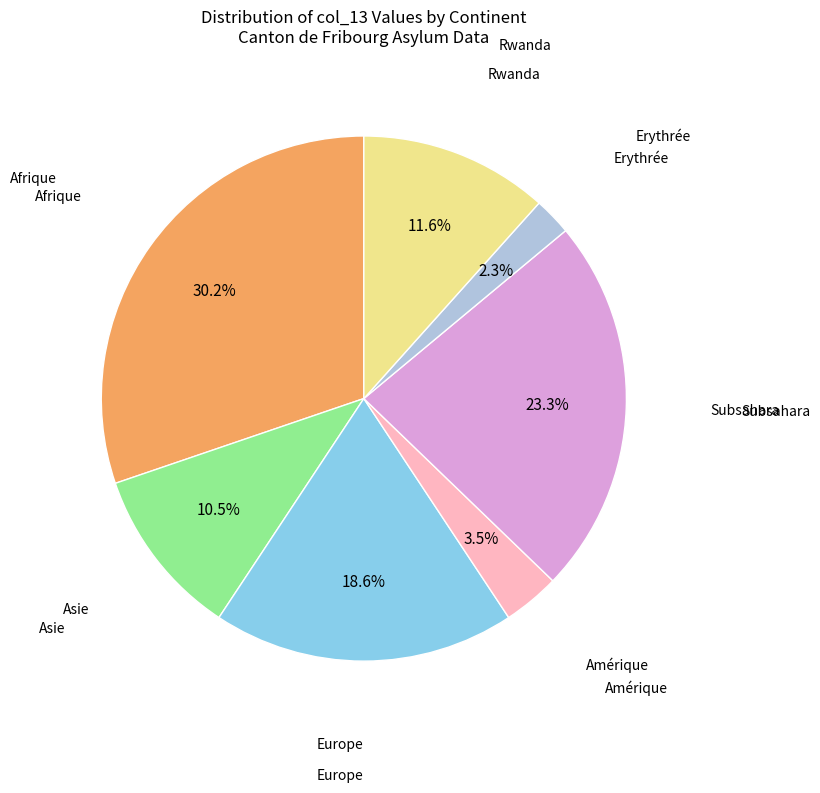

Does any single category account for the majority?

No